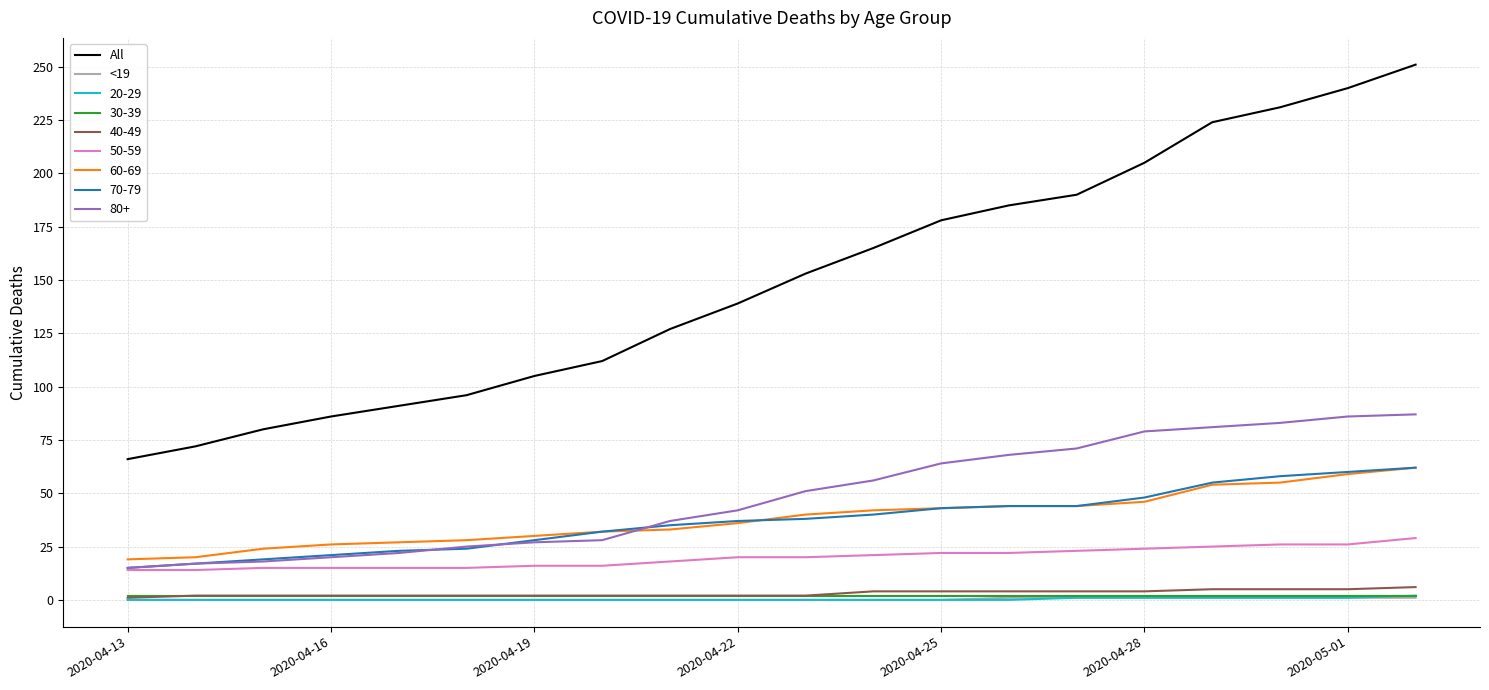

Which series has the largest range (max minus min)?

All